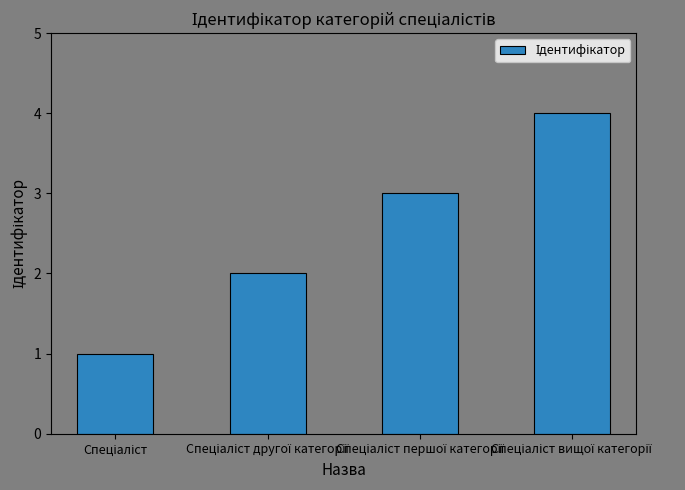

What is the sum of all values?

10